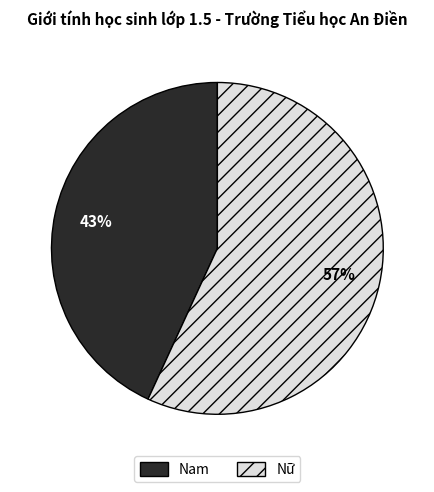

Rank the categories by value from lowest to highest.

Nam, Nữ